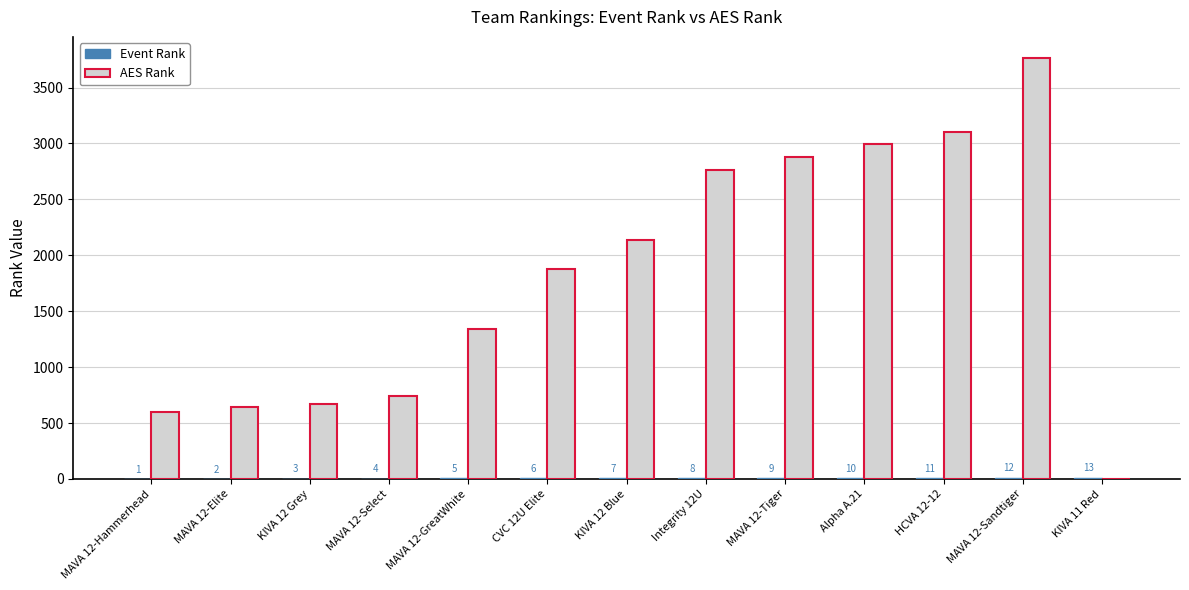

At which category is the sum across all series the highest?

MAVA 12-Sandtiger